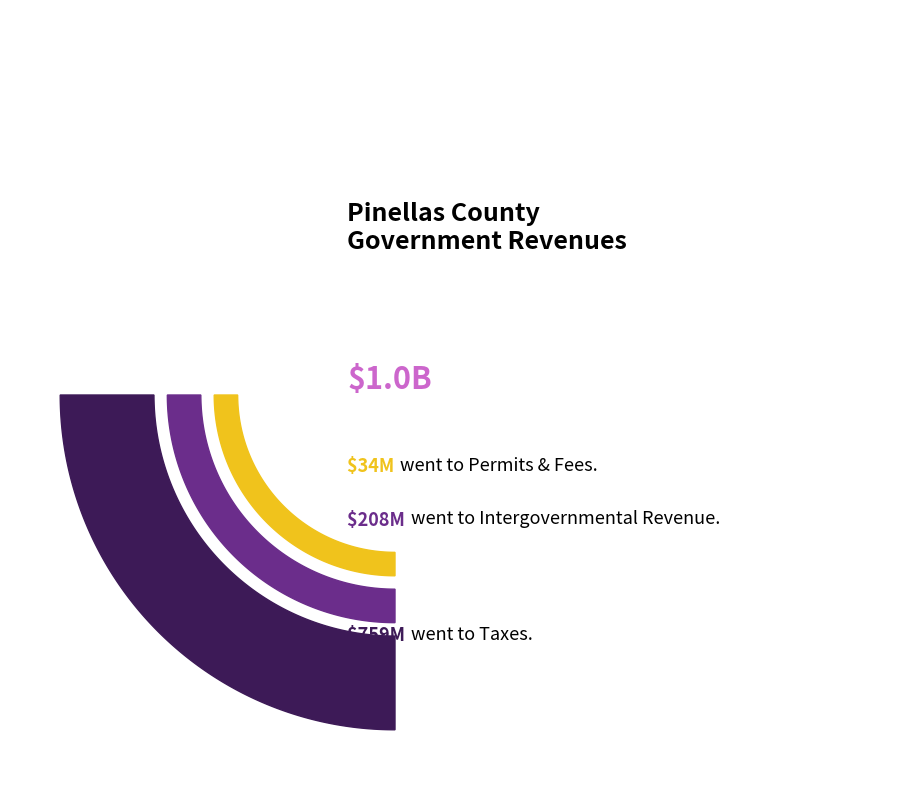

Rank the categories by value from lowest to highest.

Permits, Fees, and Special Assessments, Intergovernmental Revenue, Taxes